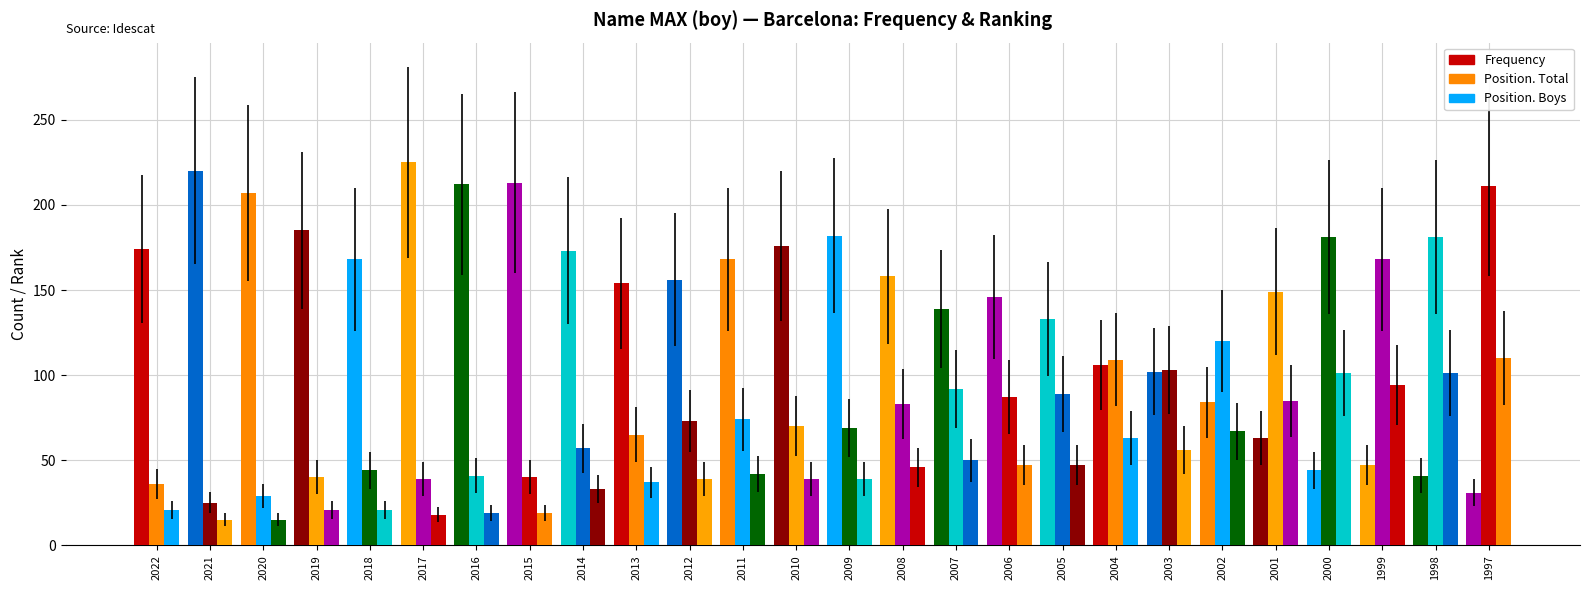

How many categories are shown in the chart?

26